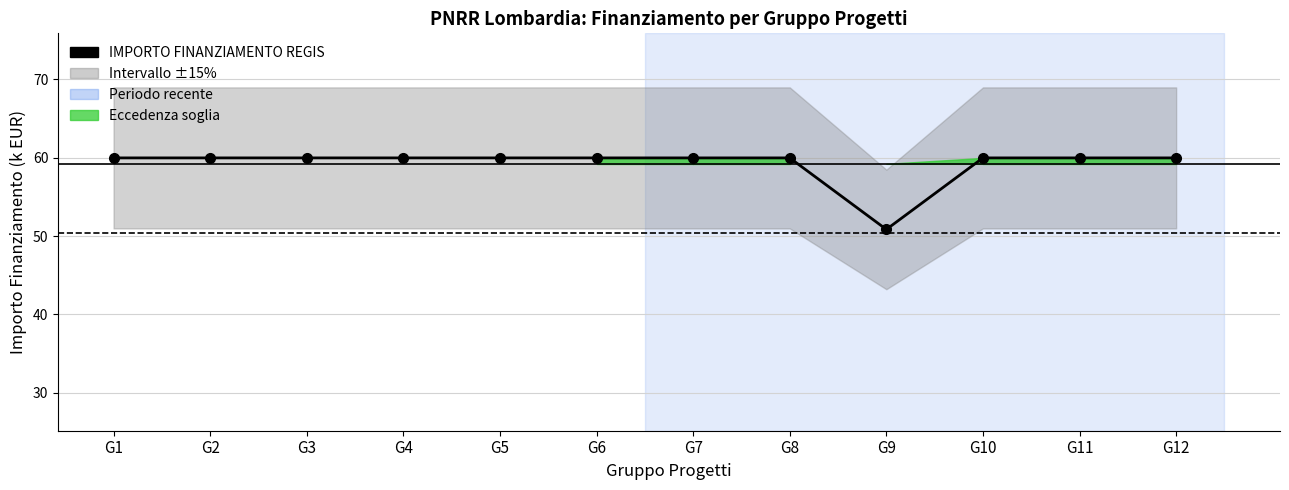

Where is the data nearest to the value 55?

G9